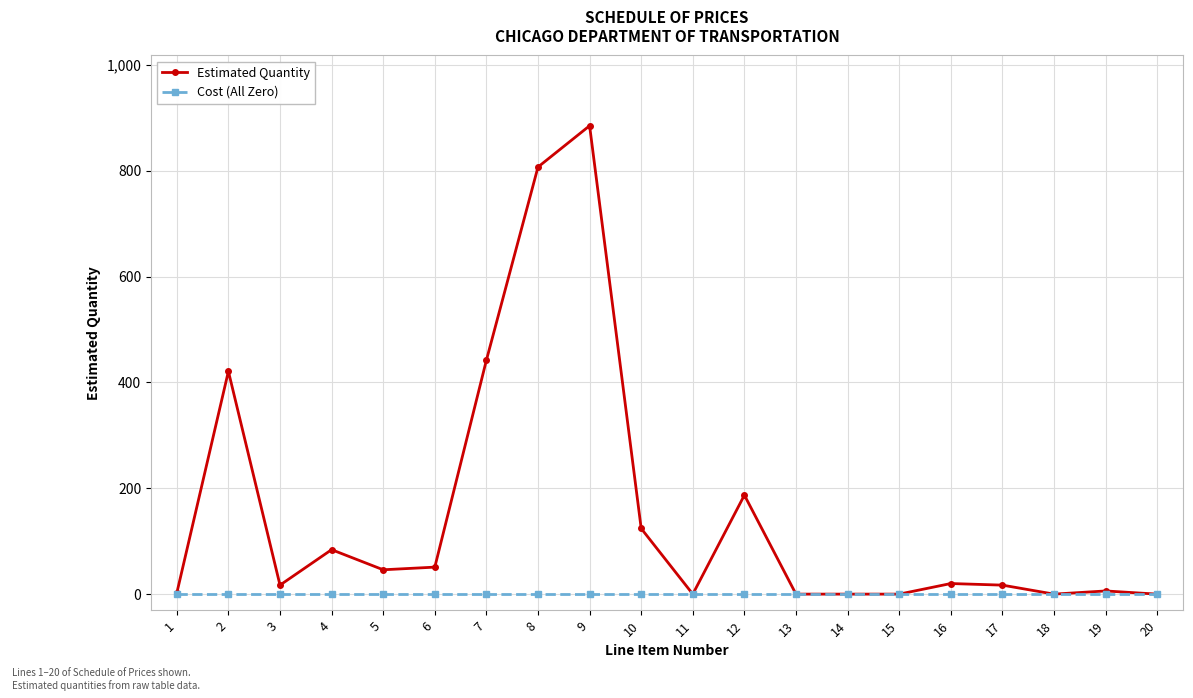

Where does the Estimated Quantity series first go above 20?

2